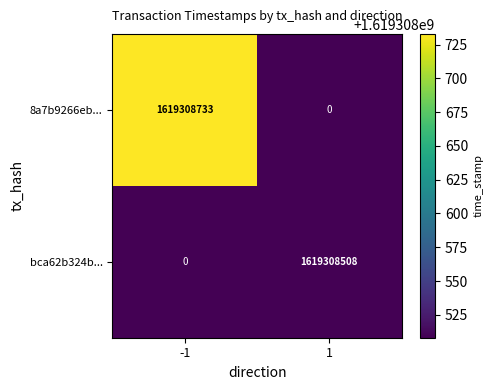

Reading right to left, what are all the values shown in this chart?

8a7b9266eb...: 1=0	-1=1619308733
bca62b324b...: 1=1619308508	-1=0